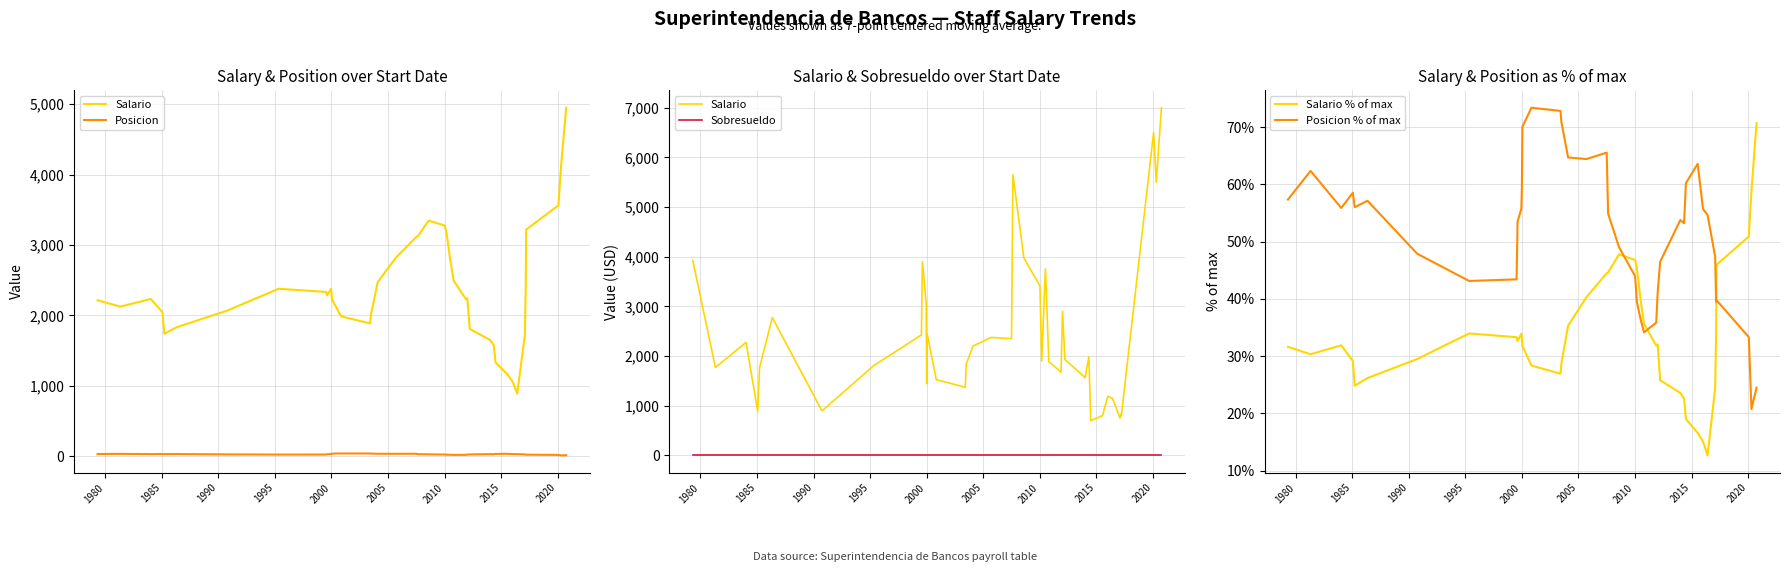

Which series has the largest total across all categories?

Salario